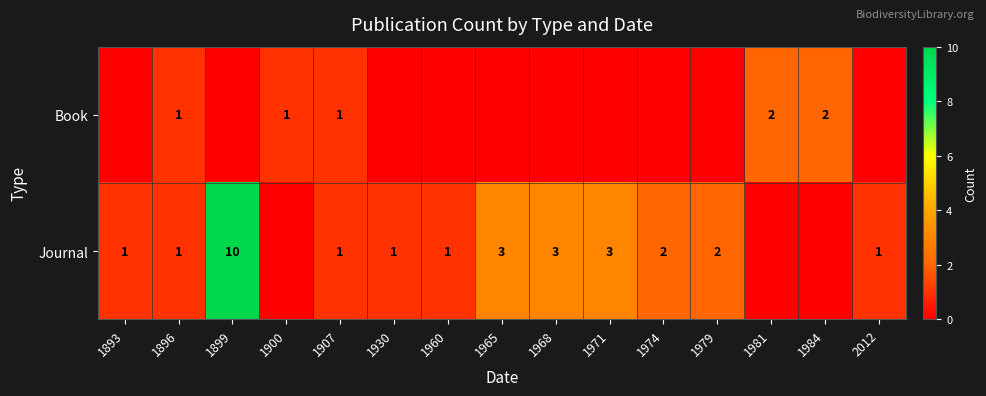

What is the sum of the Journal values at 1971 and 1960?

4